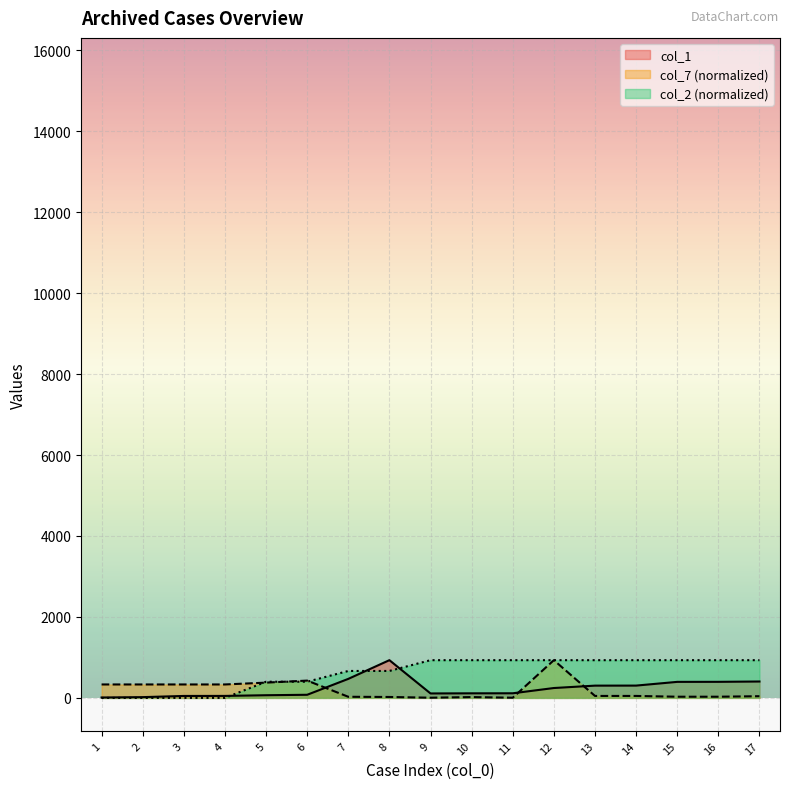

What is the lowest value of the col_1 series?

10.0